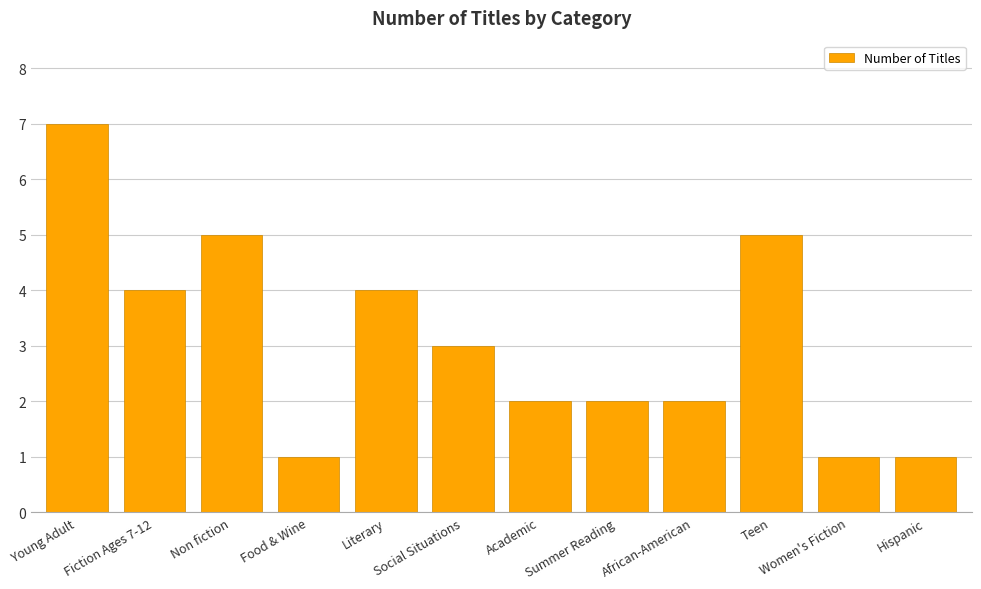

How many values are between 2 and 5?

8